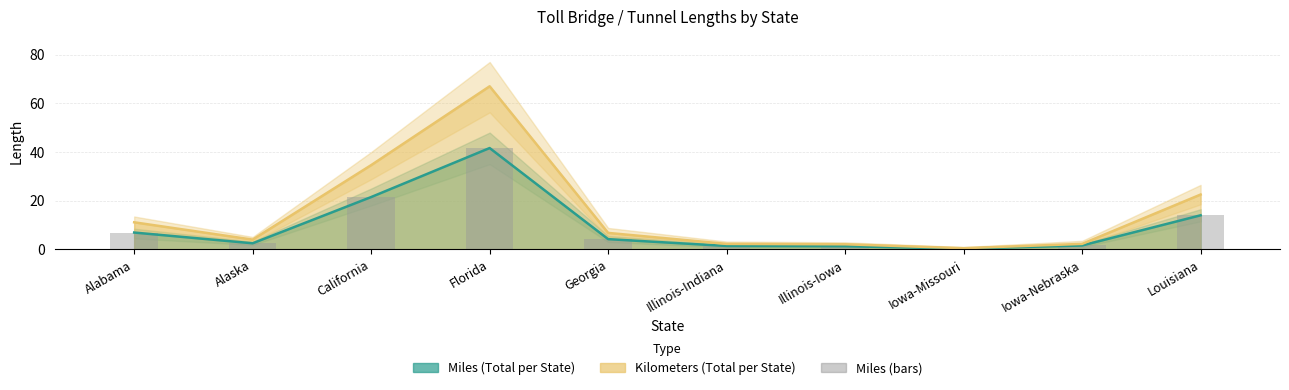

Does the chart contain stacked bars?

No